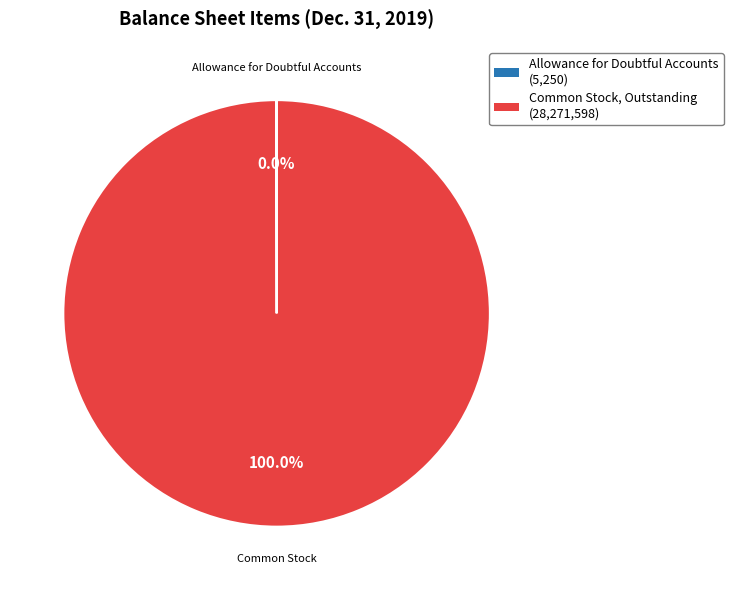

Is there a majority slice in this chart?

Yes